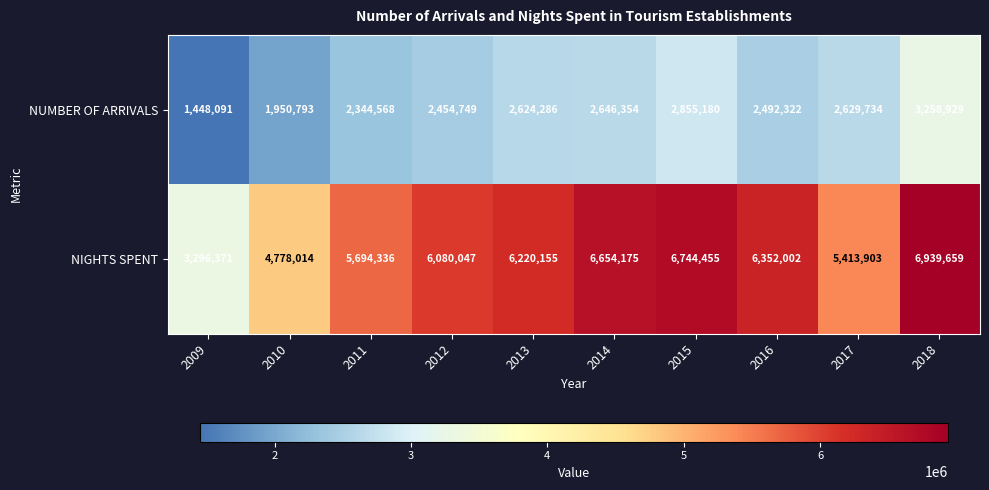

At how many categories does at least one series exceed 2200801?

10